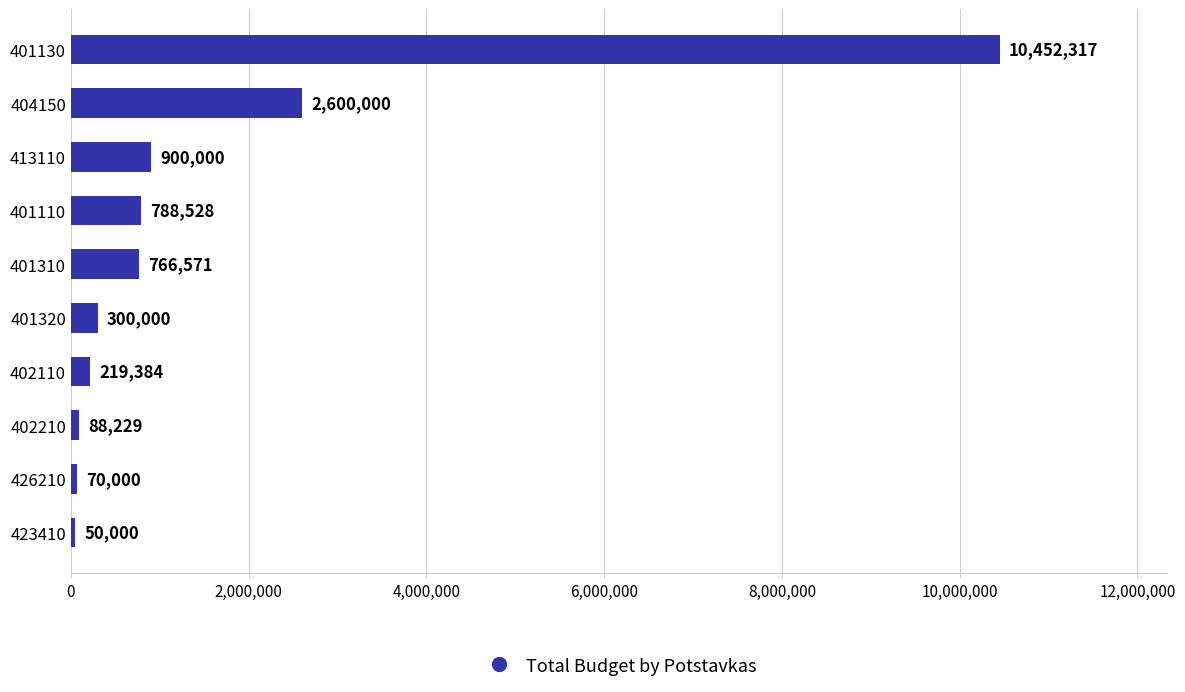

Reading bottom to top, extract all data points from this chart.

50000	70000	88229	219384	300000	766571	788528	900000	2600000	10452317